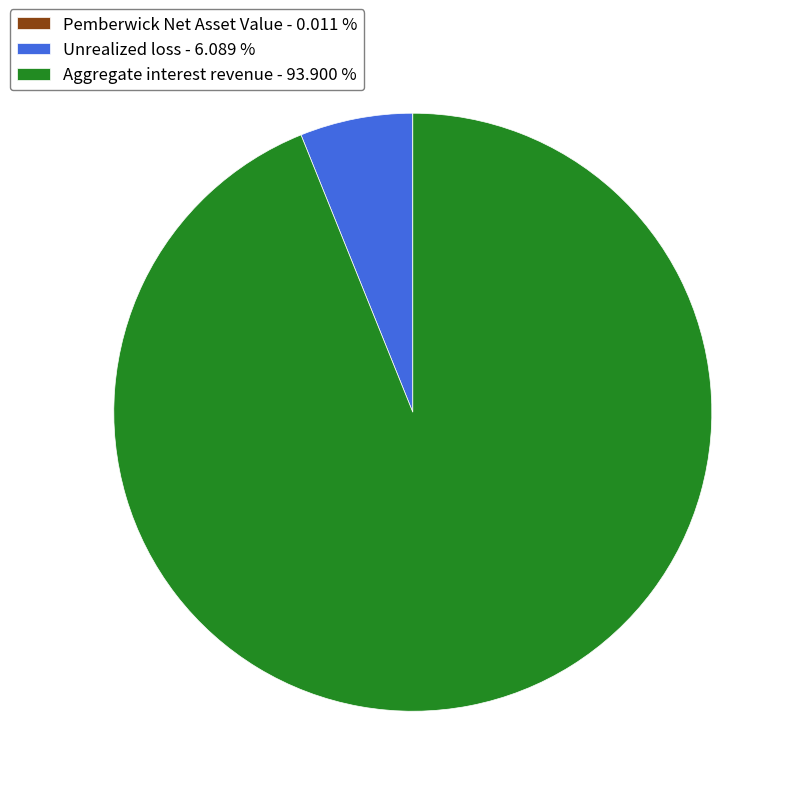

Which slice is the largest?

Aggregate interest revenue